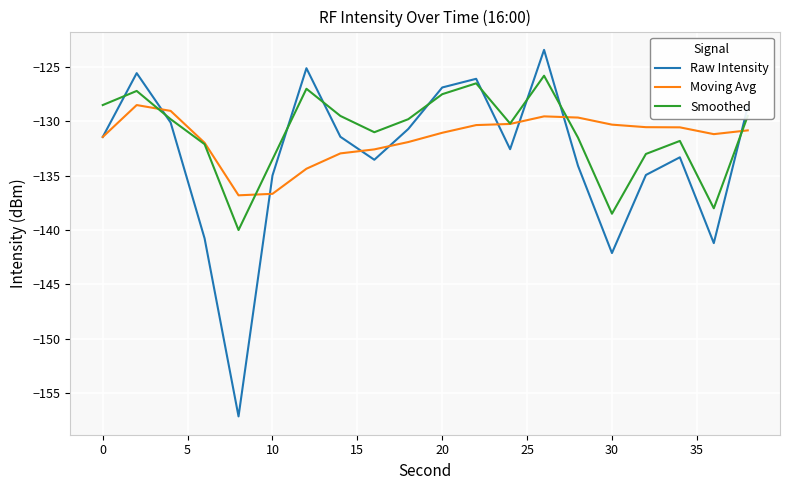

List the series in order of their peak value, lowest first.

Moving Avg, Smoothed, Raw Intensity